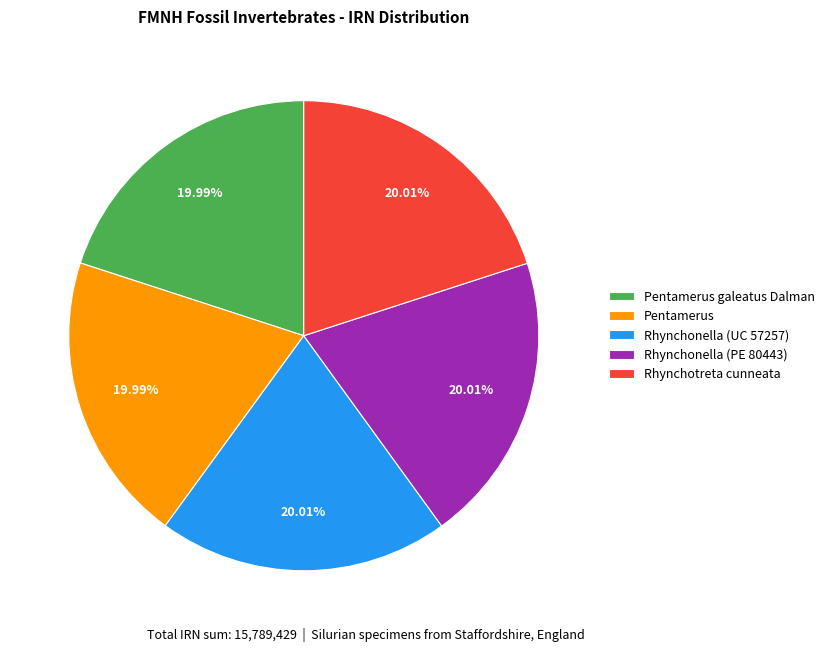

Does any single category account for the majority?

No